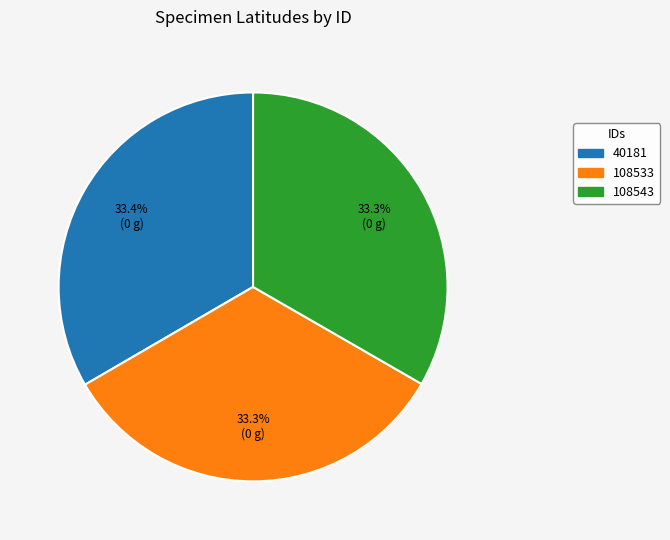

How many segments does this pie chart have?

3